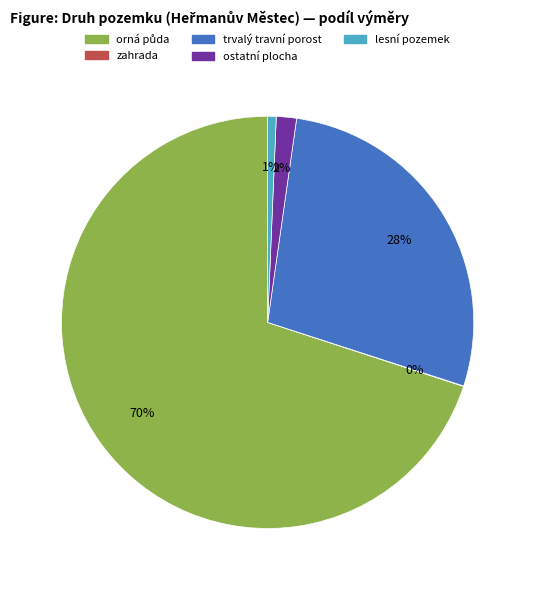

To the nearest percent, what is the average slice percentage?

20%